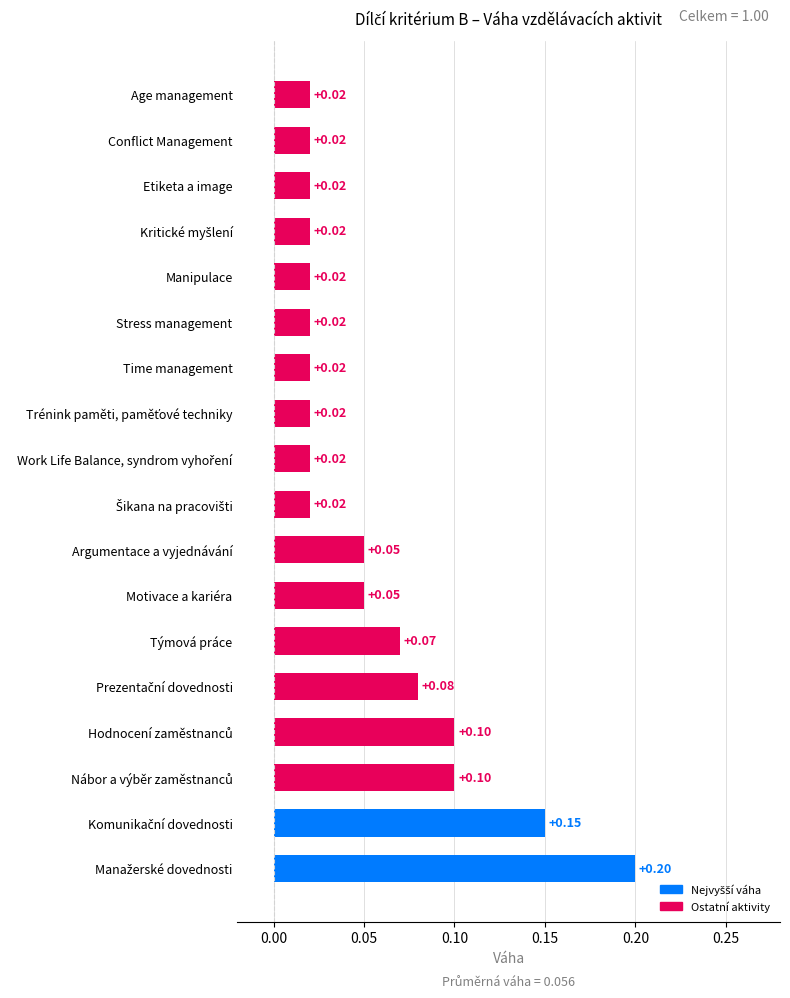

What is the maximum value shown in the chart?

0.2